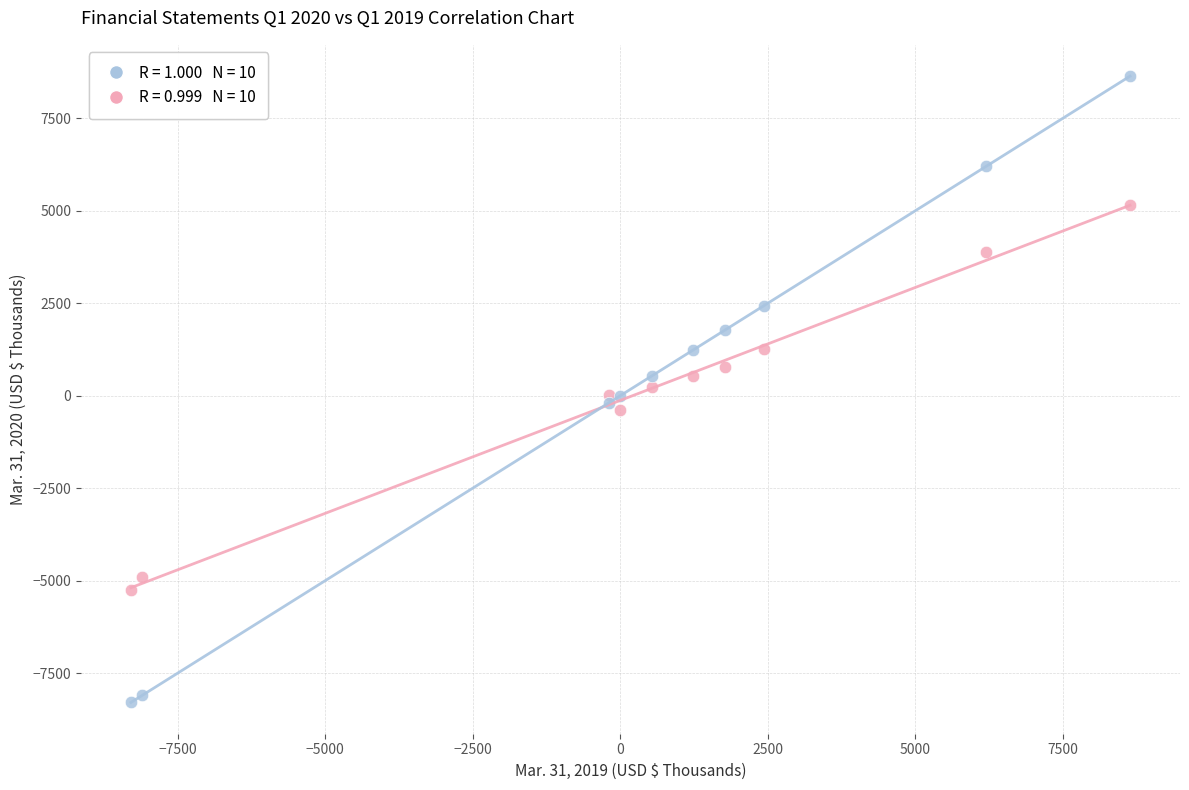

Across all data points, what is the range of Y values (max minus min)?

16933